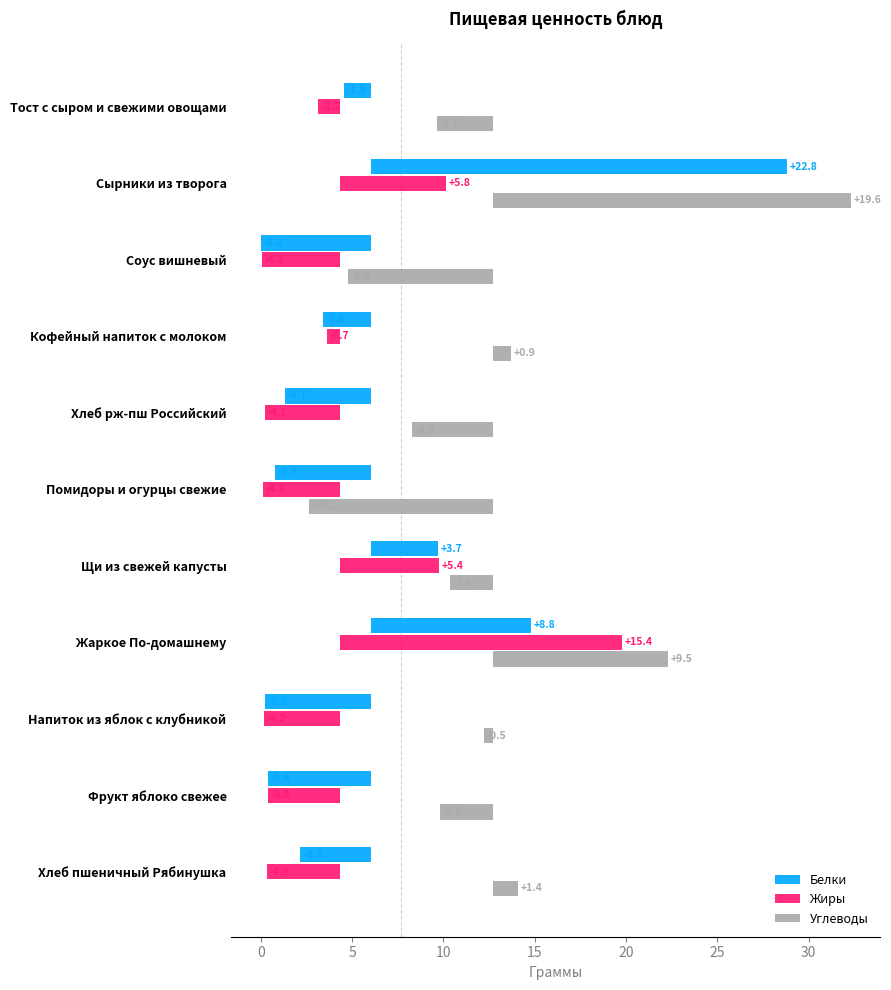

Reading right to left, transcribe all the data shown in this chart.

Белки: -3.8	-5.6	-5.8	8.8	3.7	-5.3	-4.7	-2.6	-6.0	22.8	-1.5
Жиры: -4.0	-3.9	-4.2	15.4	5.4	-4.2	-4.1	-0.7	-4.3	5.8	-1.2
Углеводы: 1.4	-2.9	-0.5	9.5	-2.4	-10.1	-4.4	0.9	-8.0	19.6	-3.1